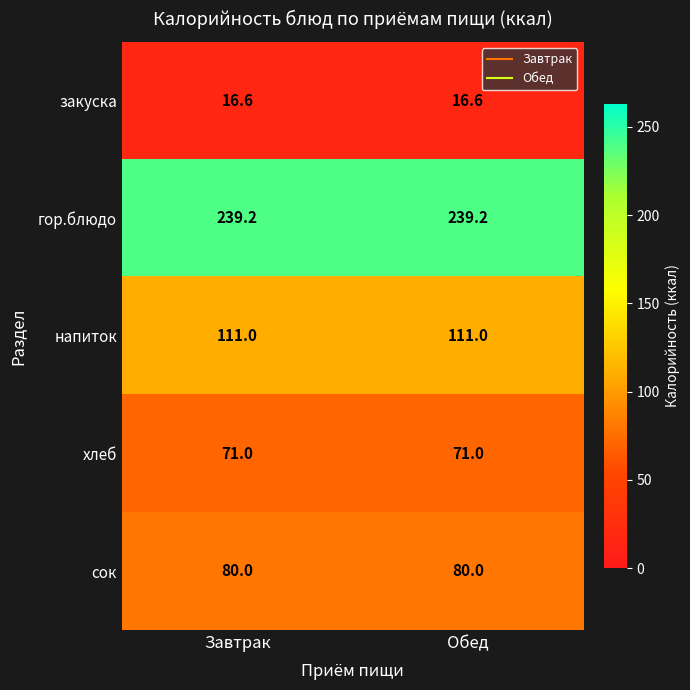

True or false: закуска has a value of 16.6 at Обед.

True